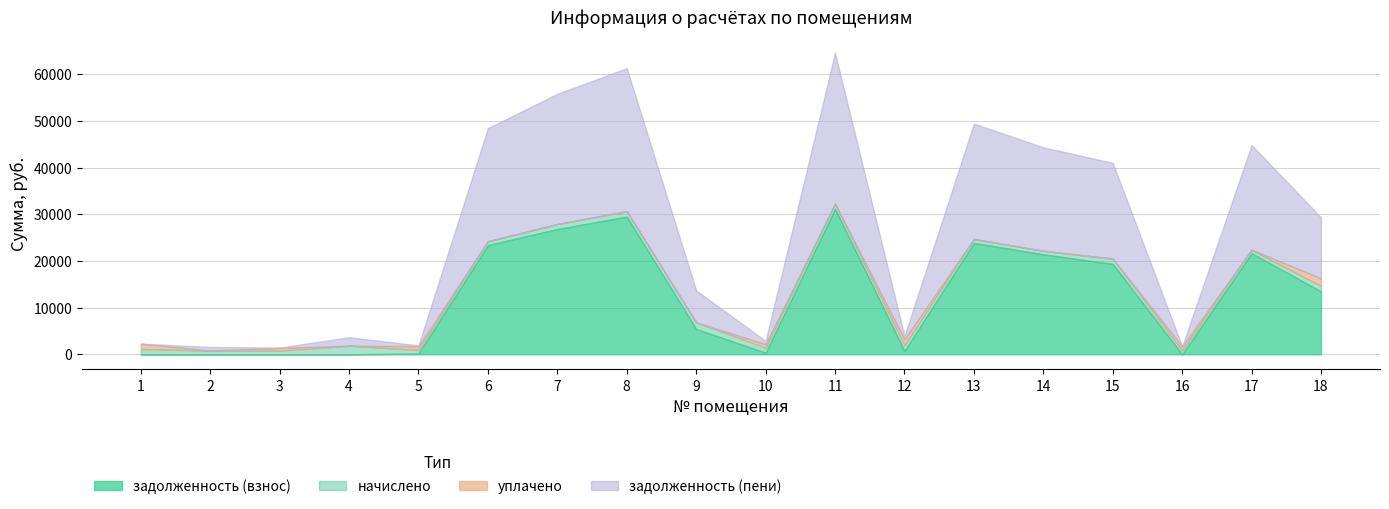

True or false: задолженность (взнос) has more than 0 interior local peaks.

True